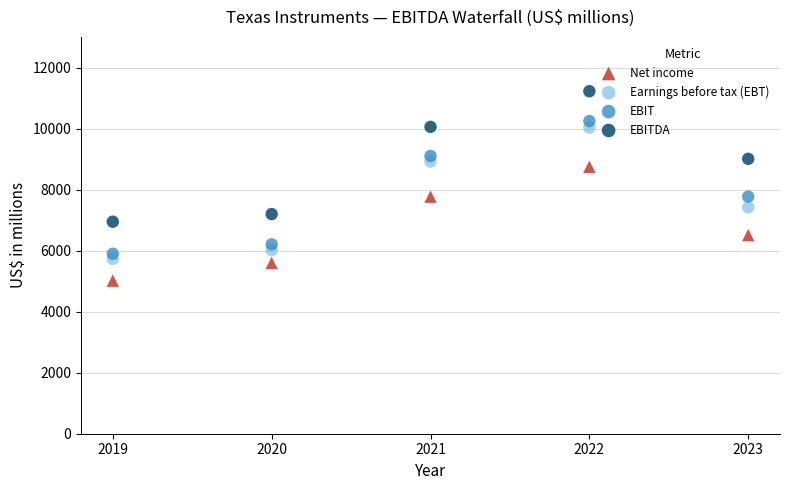

Which series has the largest Y range (max minus min)?

EBIT